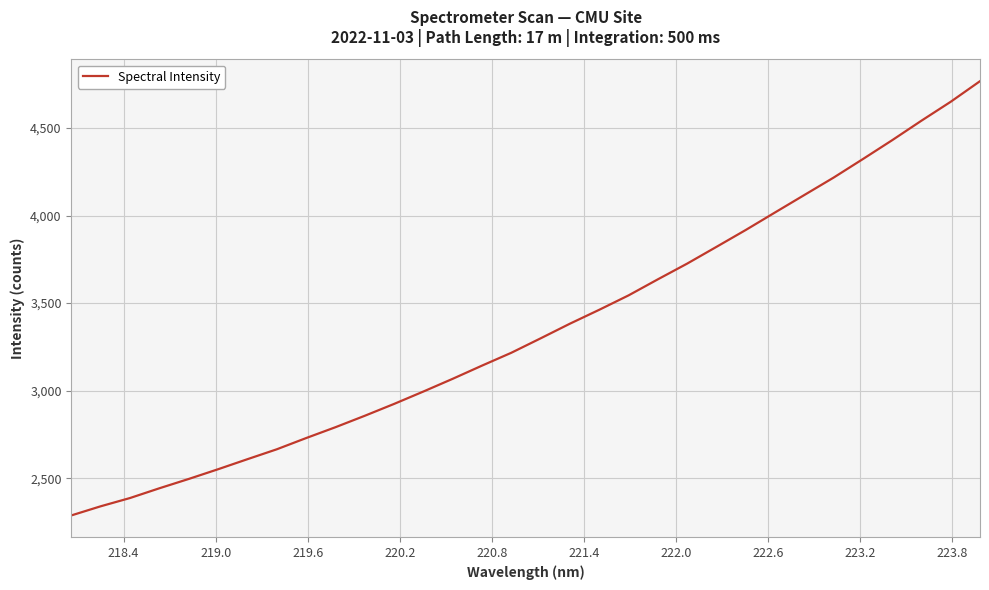

What is the minimum value shown in the chart?

2288.0